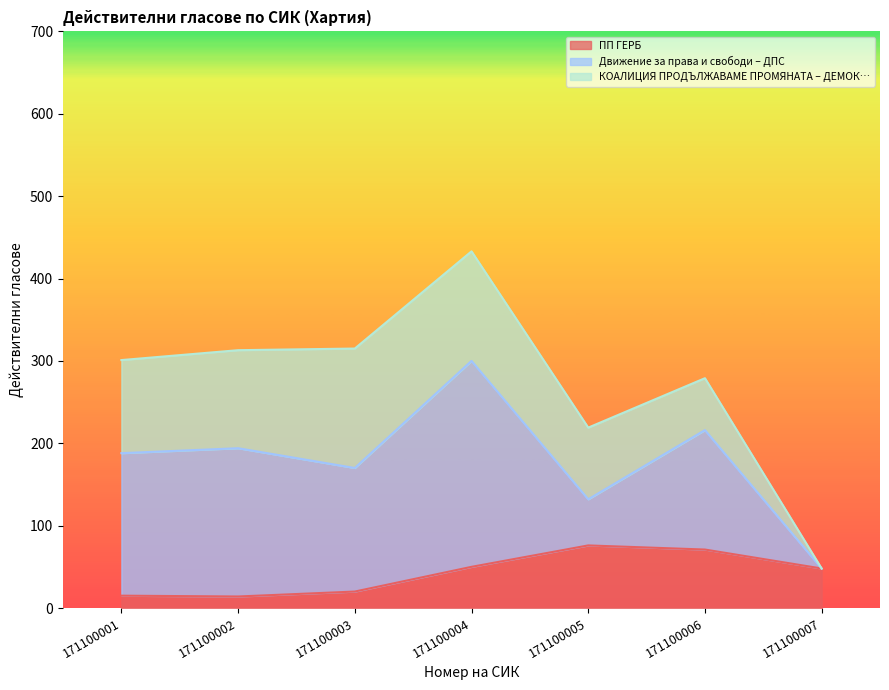

Where is Движение за права и свободи – ДПС nearest to the value 125?

171100006